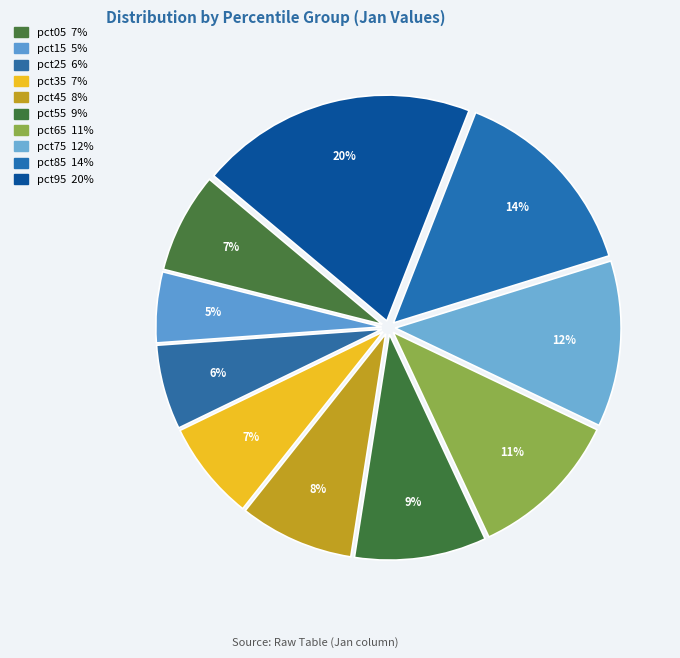

What portion of the pie excludes pct15?

94.9%